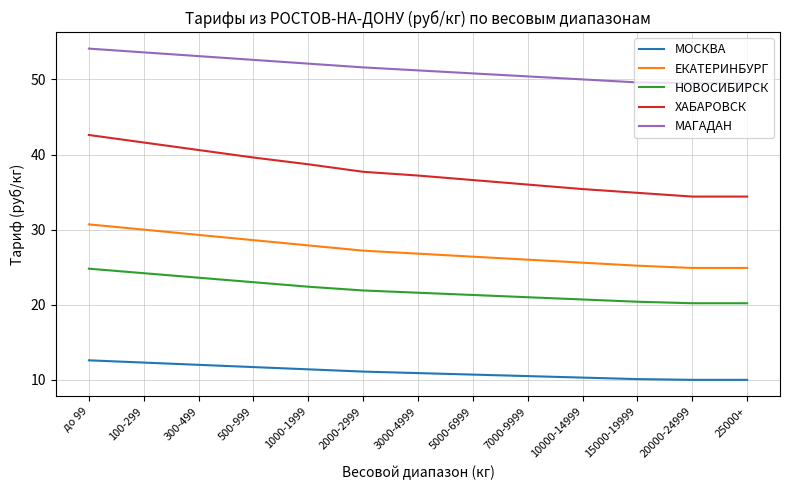

How many categories are shown in the chart?

13